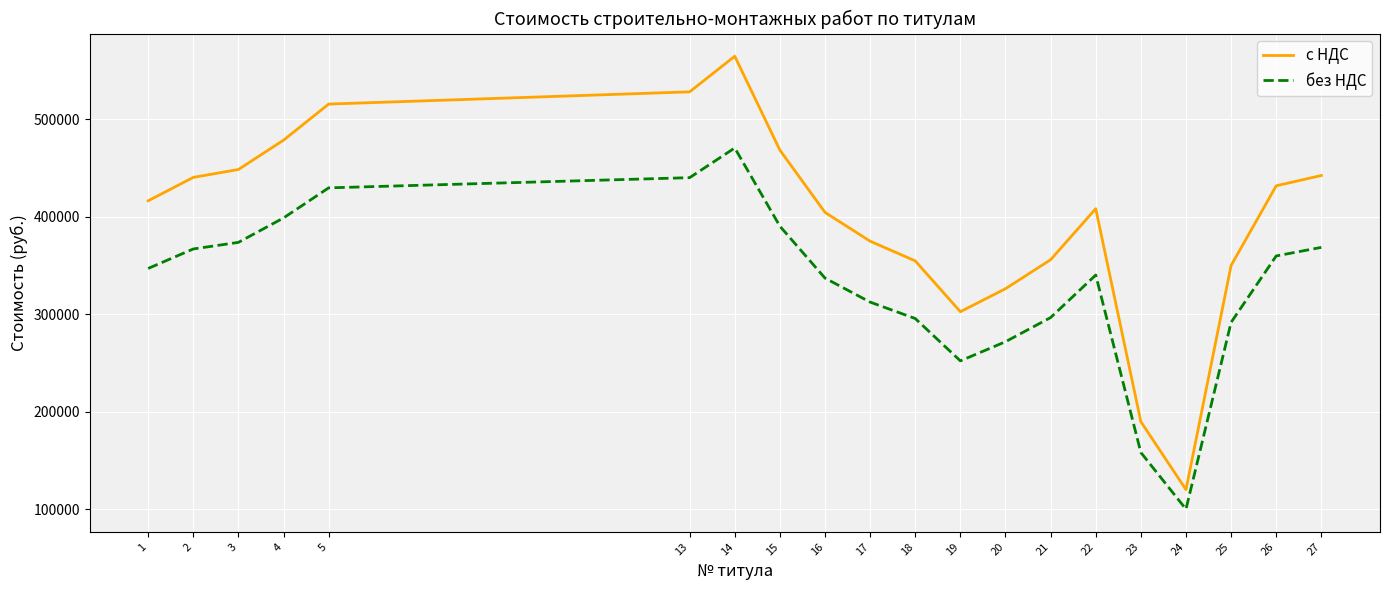

Which category has the lowest value in the без НДС series?

24